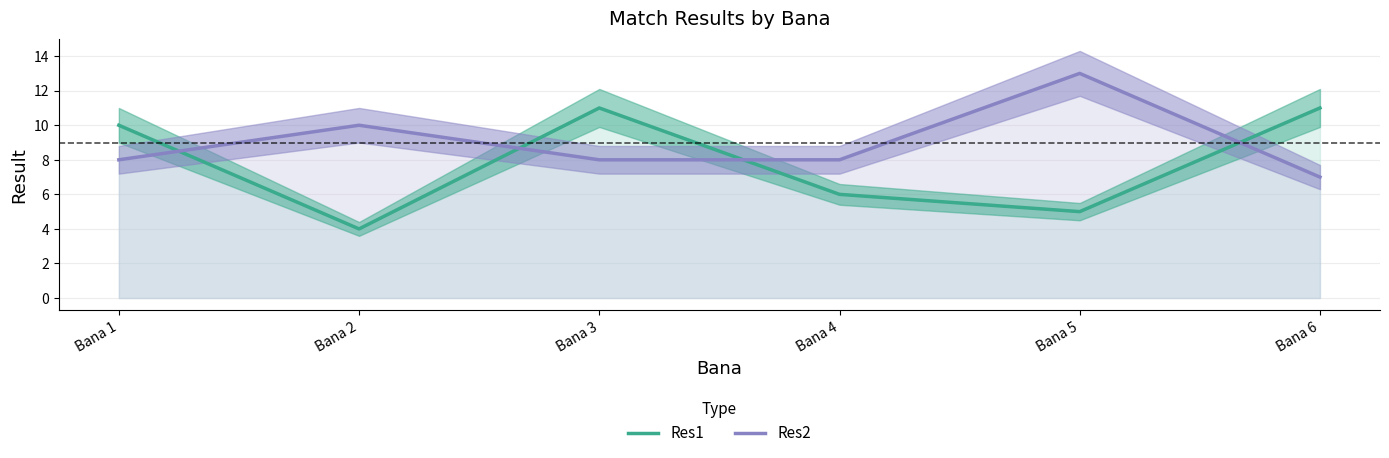

What are all the series names shown in the legend?

Res1, Res2